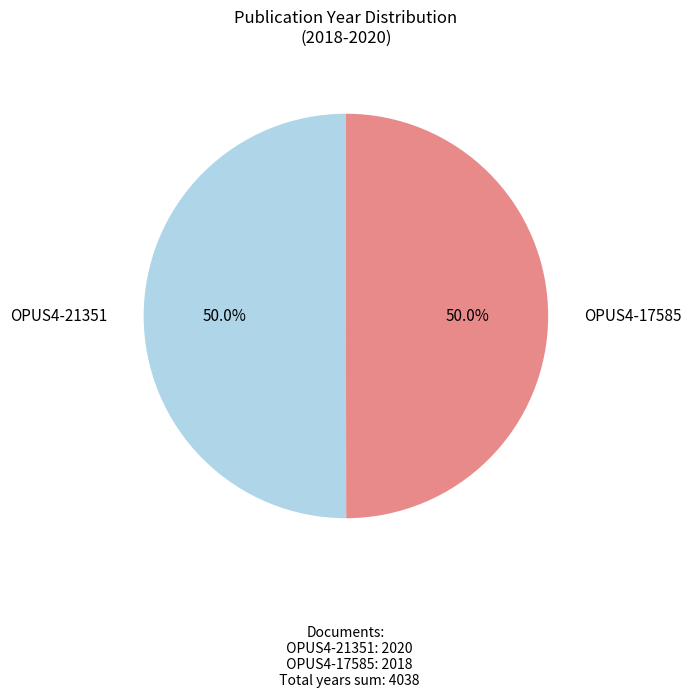

Which slice is the largest?

OPUS4-21351